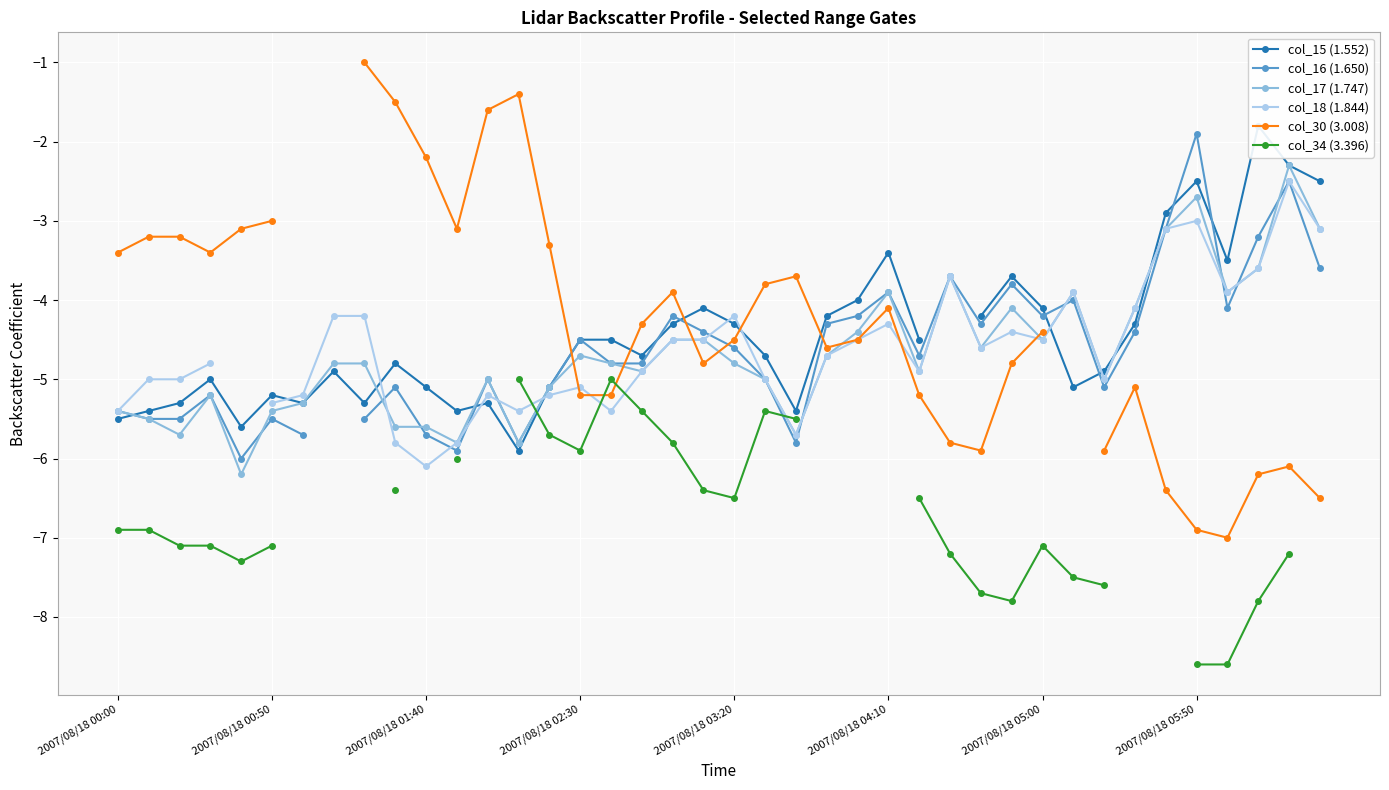

What is the difference between the maximum and minimum values in the col_34 (3.396) series?

3.6